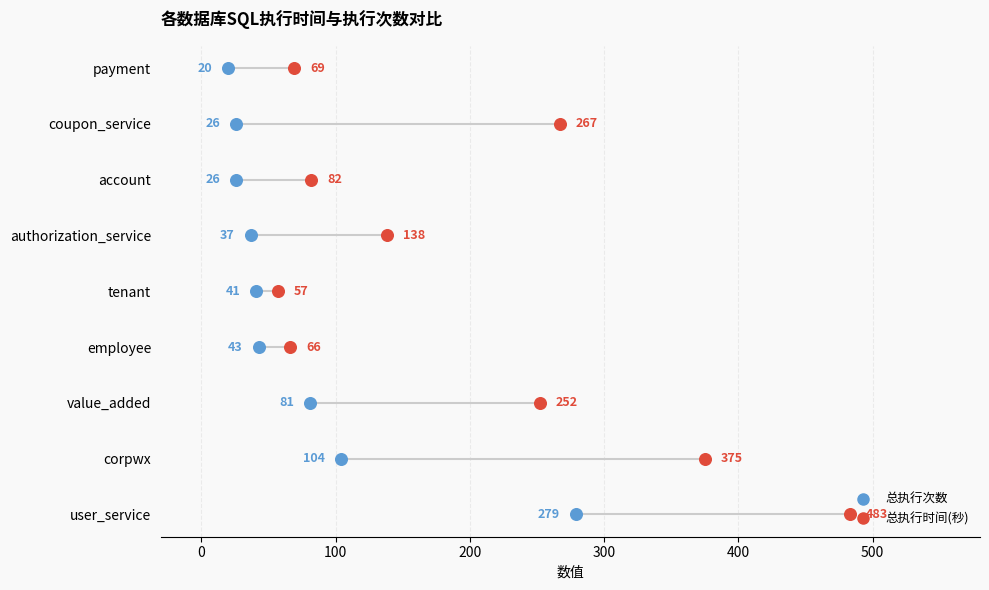

Which series reaches the minimum Y coordinate?

总执行时间(秒)